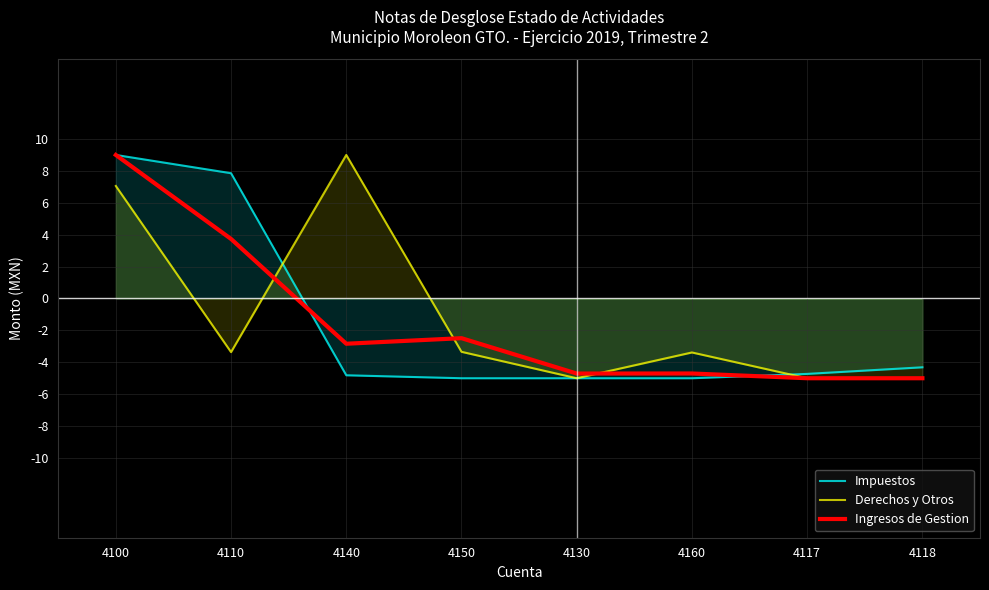

True or false: Impuestos and Ingresos de Gestion cross at least once.

True